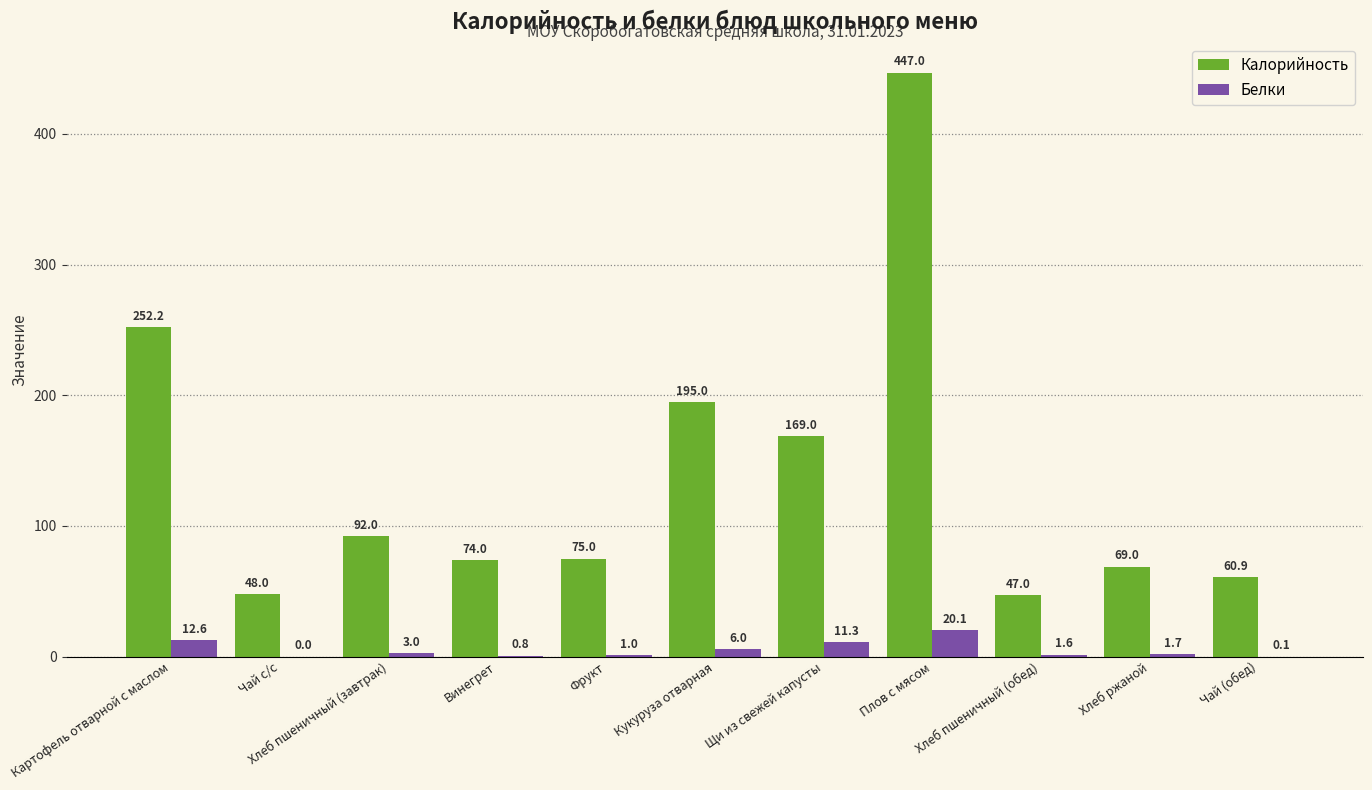

True or false: Калорийность has a value of 60.9 at Чай (обед).

True